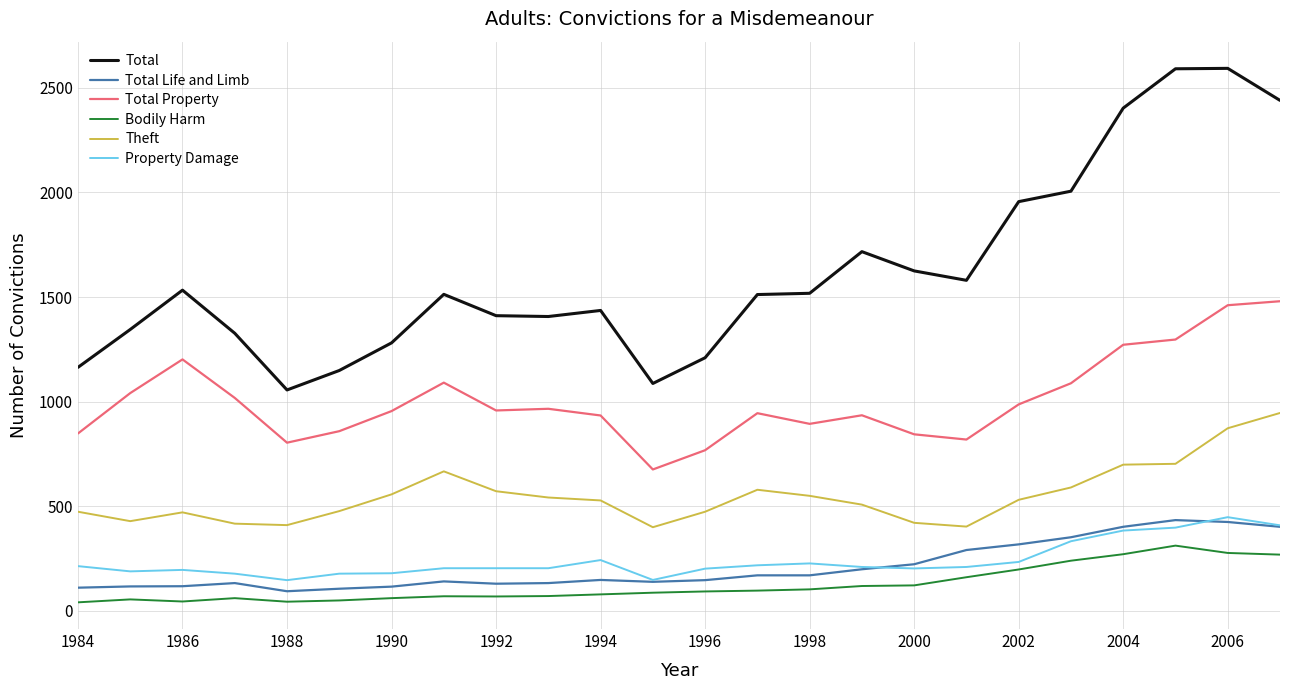

What is the highest value of the Total Property series?

1480